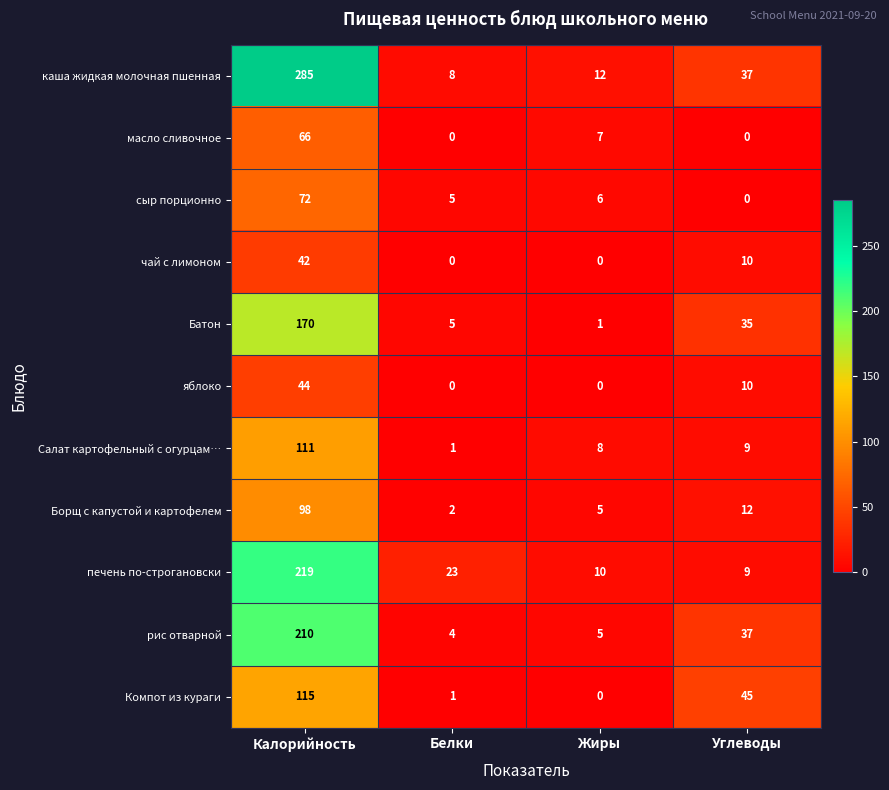

At which label does Салат картофельный с огурцам… first exceed 9?

Калорийность